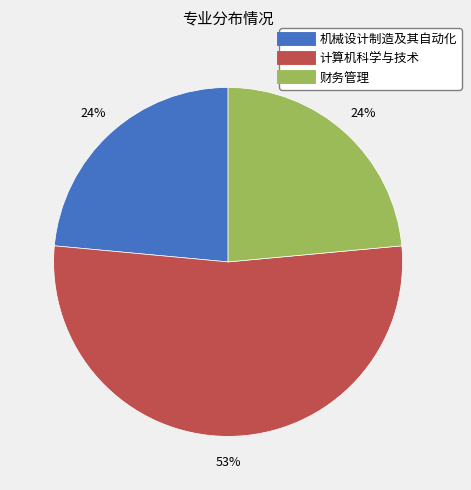

Between 财务管理 and 计算机科学与技术, which is larger?

计算机科学与技术